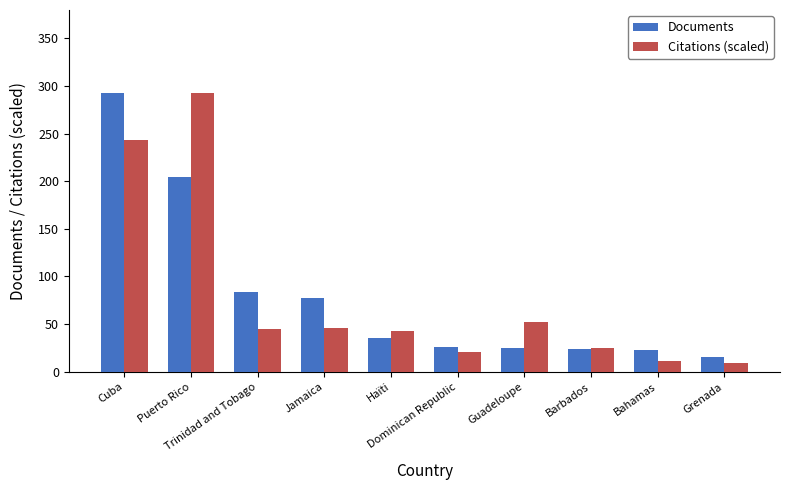

Is the value of Citations (scaled) at Bahamas greater than the value of Documents at Barbados?

No